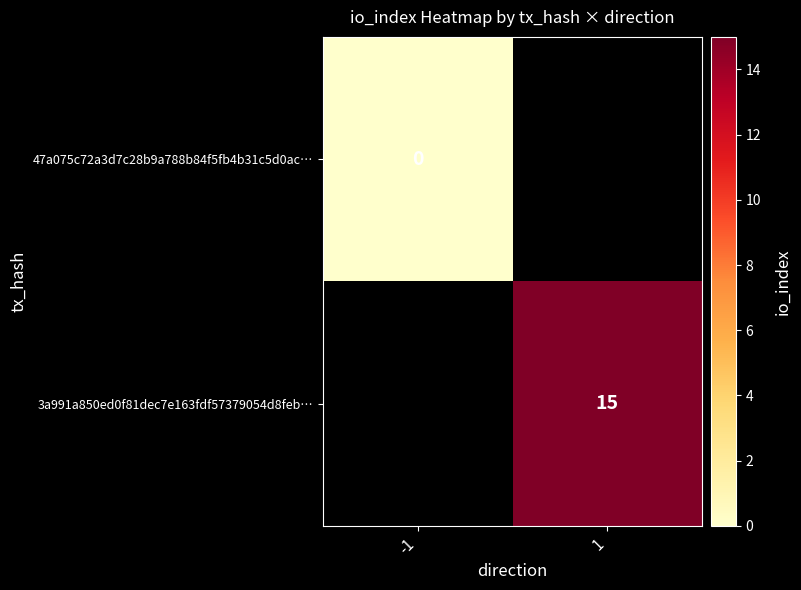

The value of 3a991a850ed0f81dec7e163fdf57379054d8feb… at 1 is 15. True or false?

True